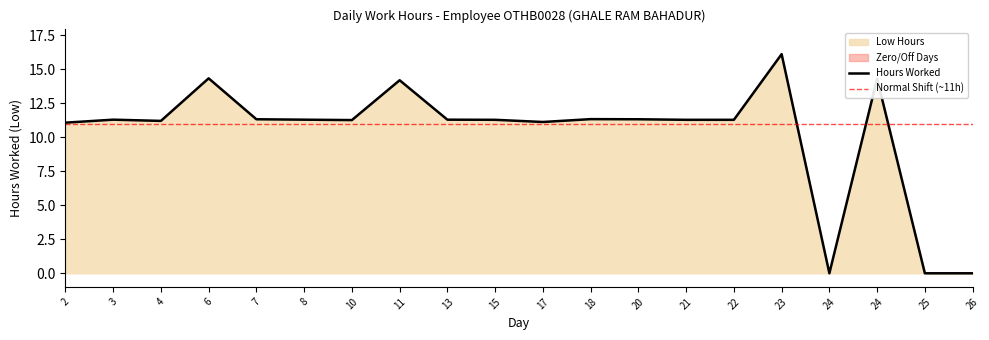

What is the value of the 8th point from the left?

14.2